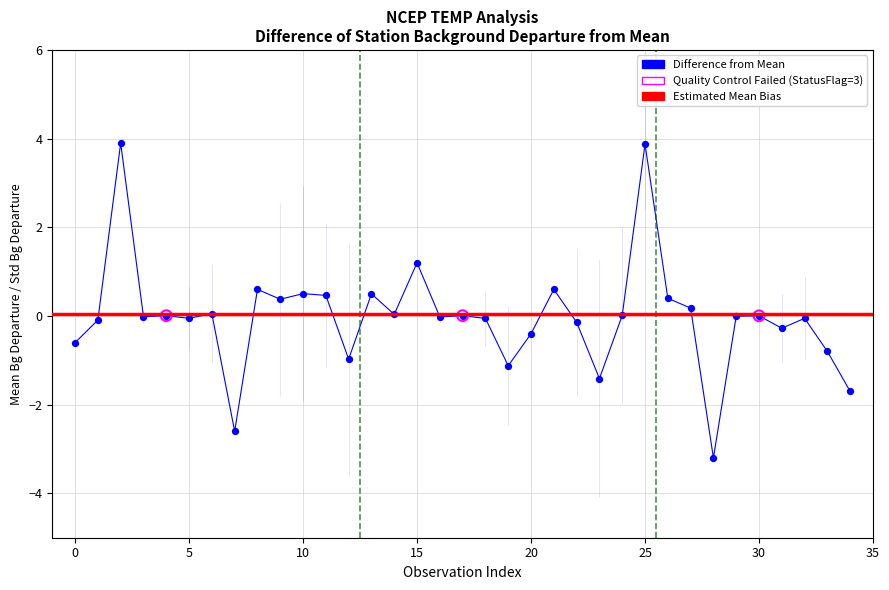

Is the value of StatusFlag at 6 greater than the value of Mean_Bg_dep at 15?

No